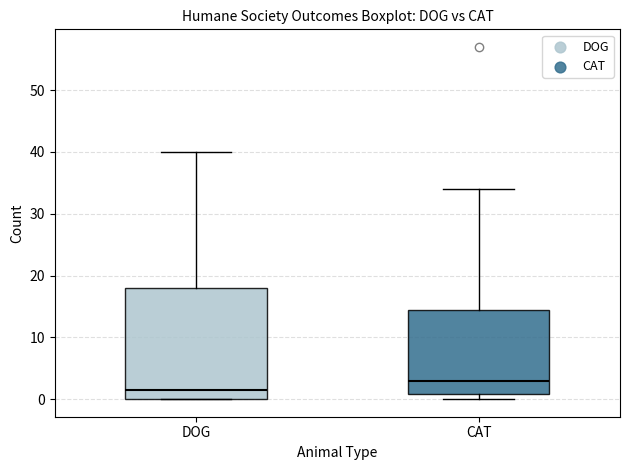

Reading left to right, transcribe this box plot: for each box, give where its median line is, the range the box spans, and where its two whiskers end, as read against the y-axis. The values are not printed on the chart, so give them approximately, as read against the axis.

DOG: median 2, box 0 to 18, whiskers 0 to 40
CAT: median 3, box 1 to 15, whiskers 0 to 34